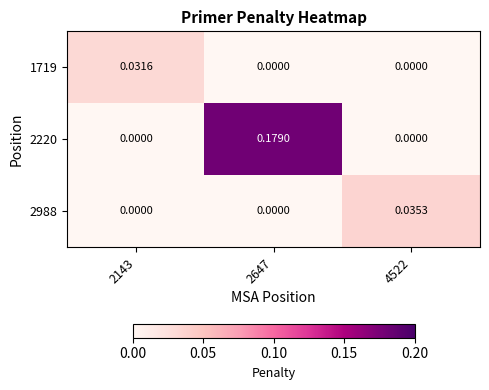

Which series has the largest total across all categories?

2220